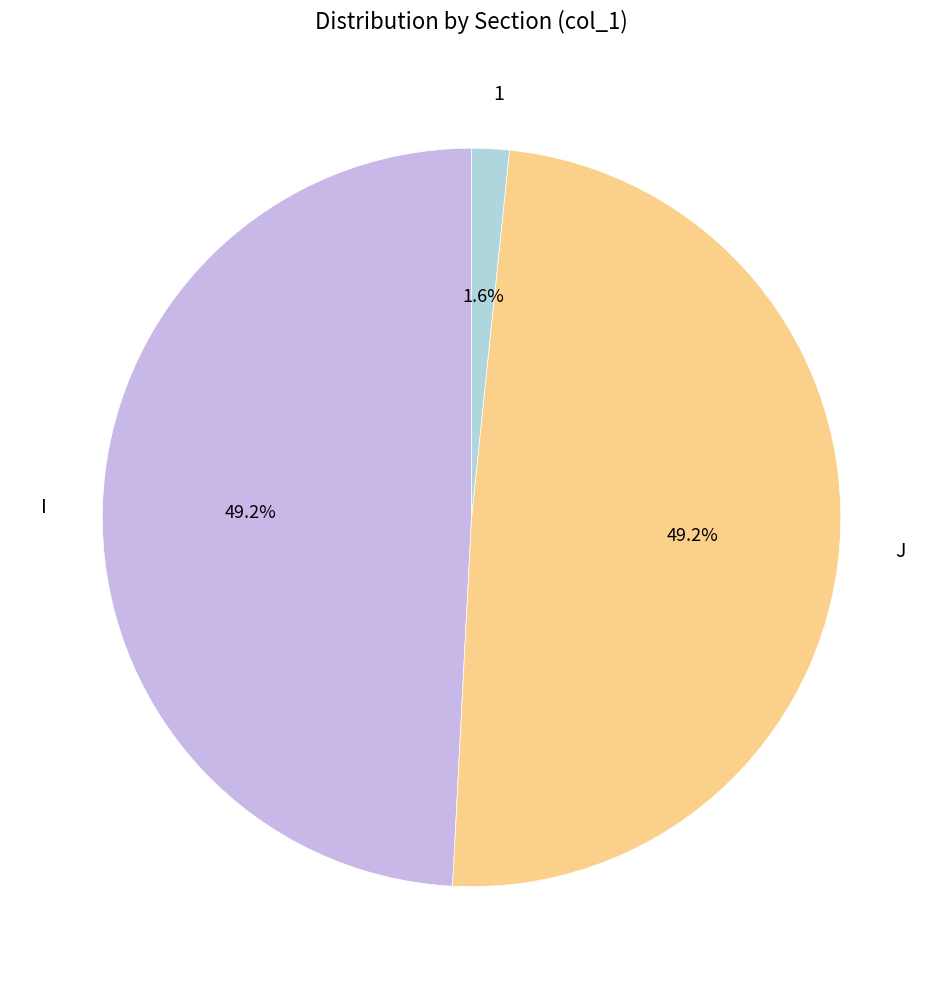

How many slices are in this pie chart?

3